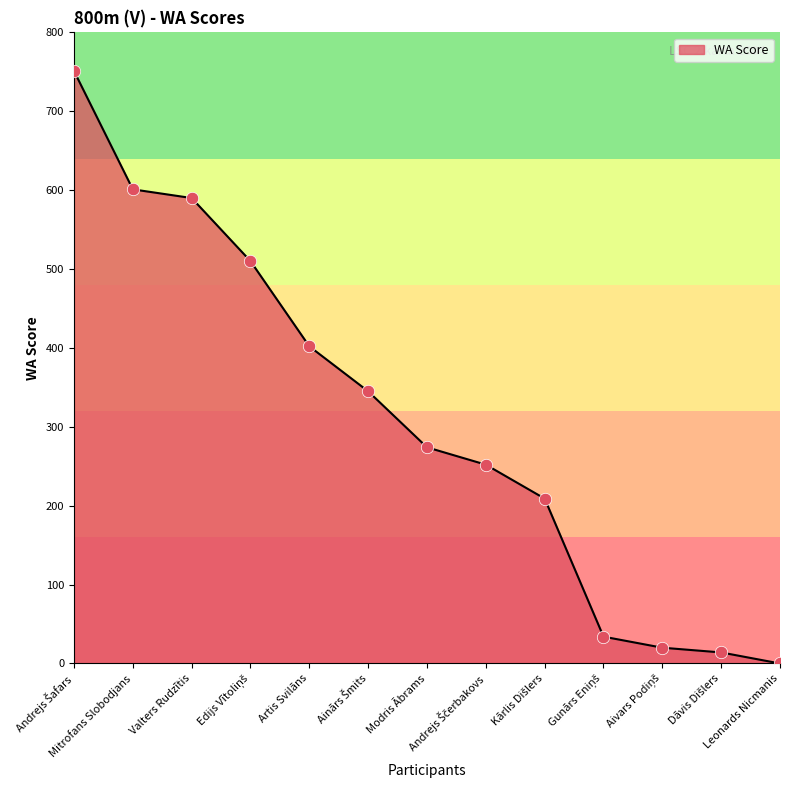

What is the difference between the maximum and minimum values?

751